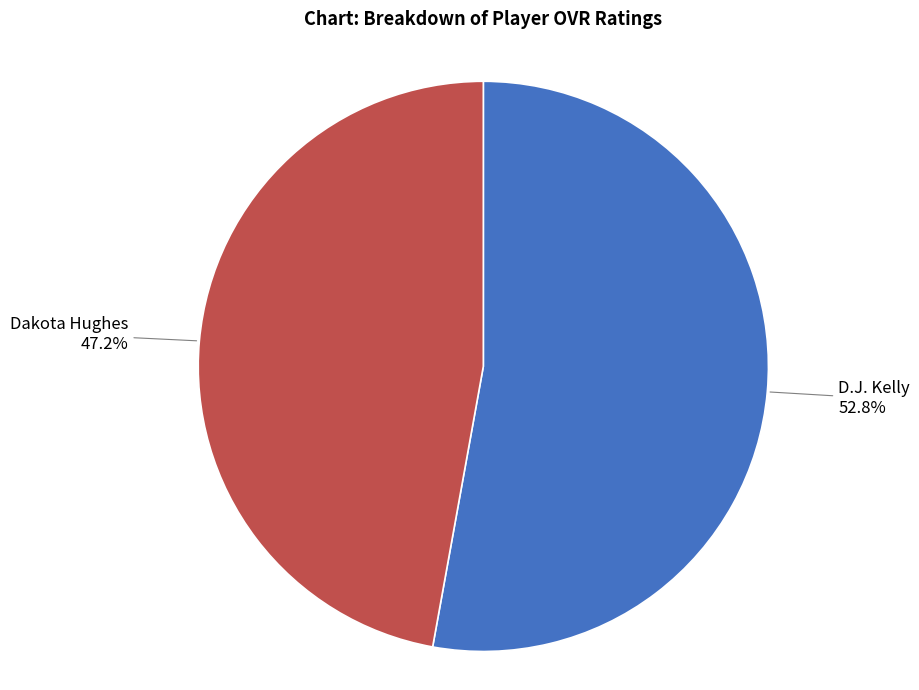

Which category accounts for the majority?

D.J. Kelly